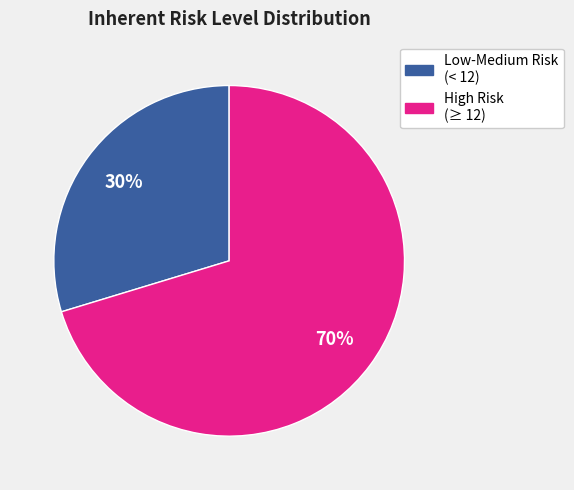

How many segments does this pie chart have?

2